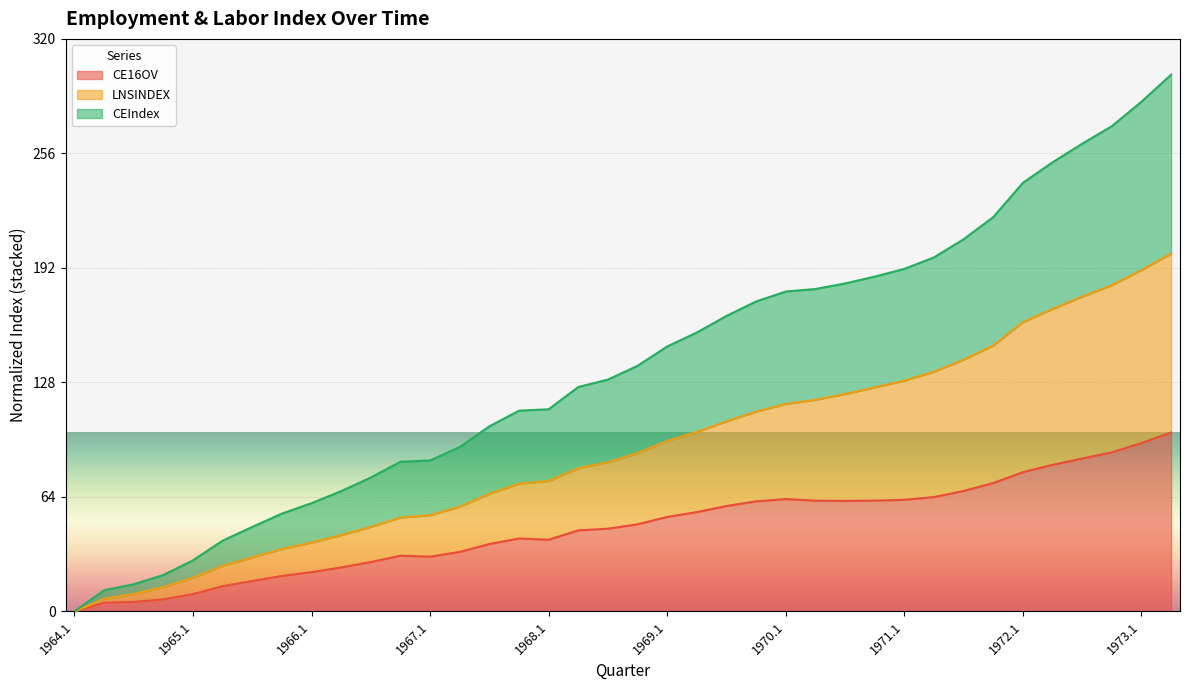

What is the highest value of the CE16OV series?

100.0